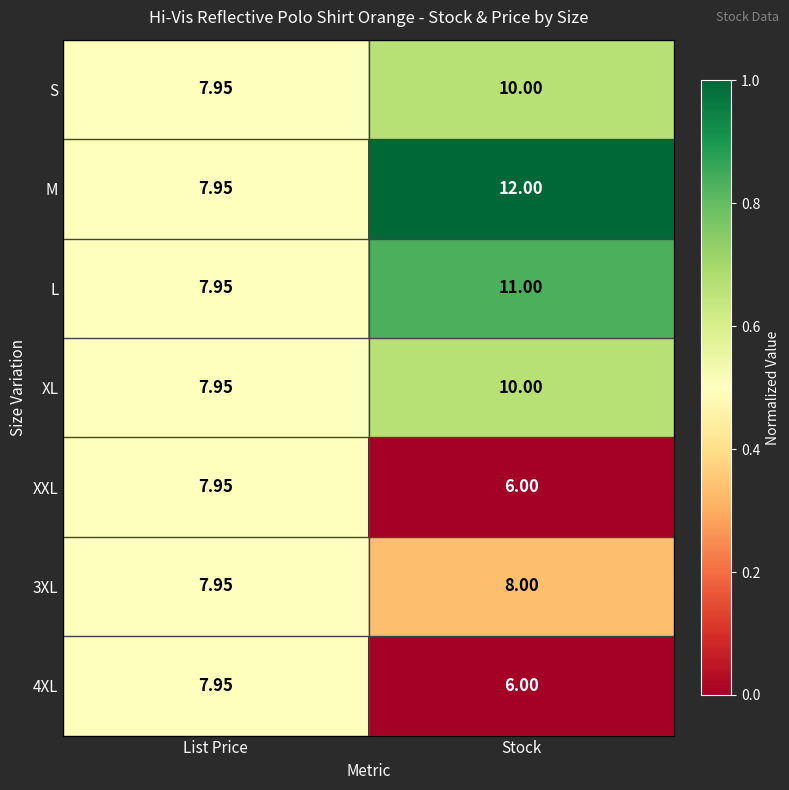

Which series has the largest range (max minus min)?

M